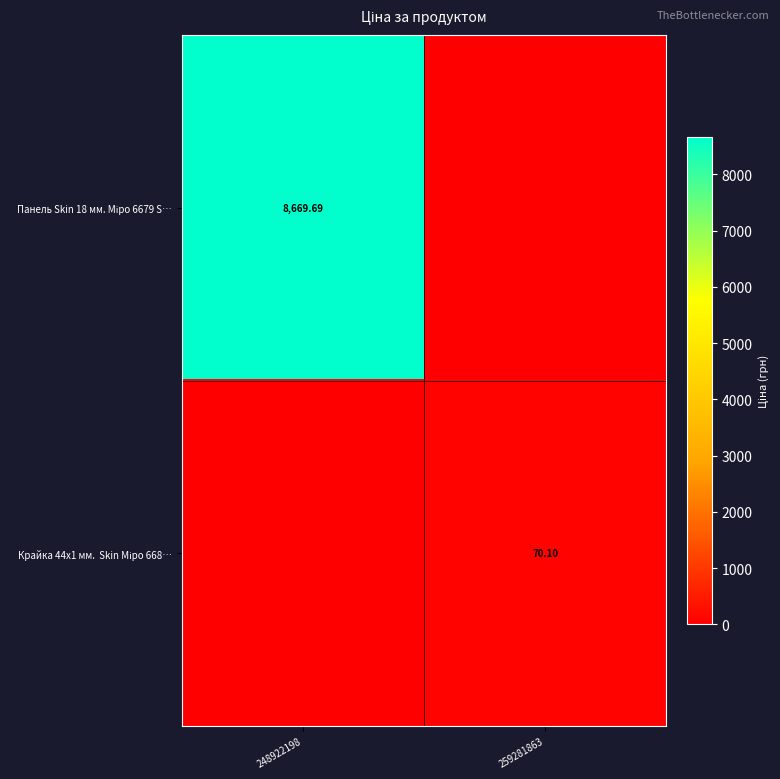

What is the total value across all series at 259281863?

70.1